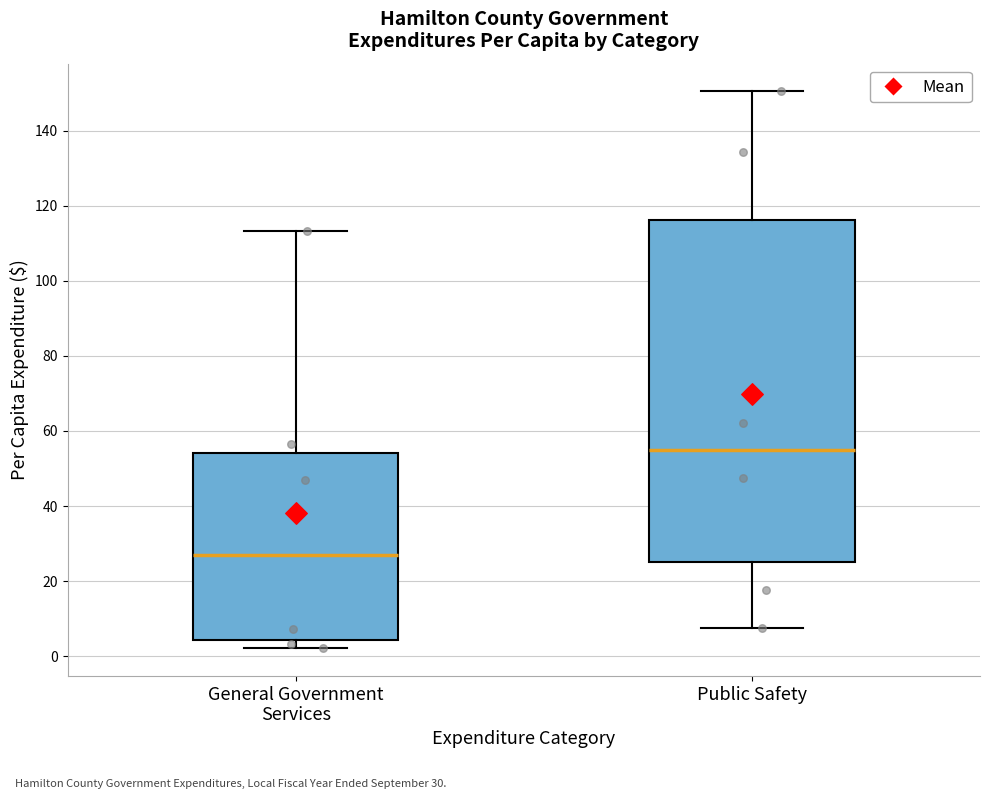

Reading left to right, transcribe this box plot: for each box, give where its median line is, the range the box spans, and where its two whiskers end, as read against the y-axis. The values are not printed on the chart, so give them approximately, as read against the axis.

General Government Services: median 28, box 4 to 54, whiskers 2 to 114
Public Safety: median 54, box 26 to 116, whiskers 8 to 150